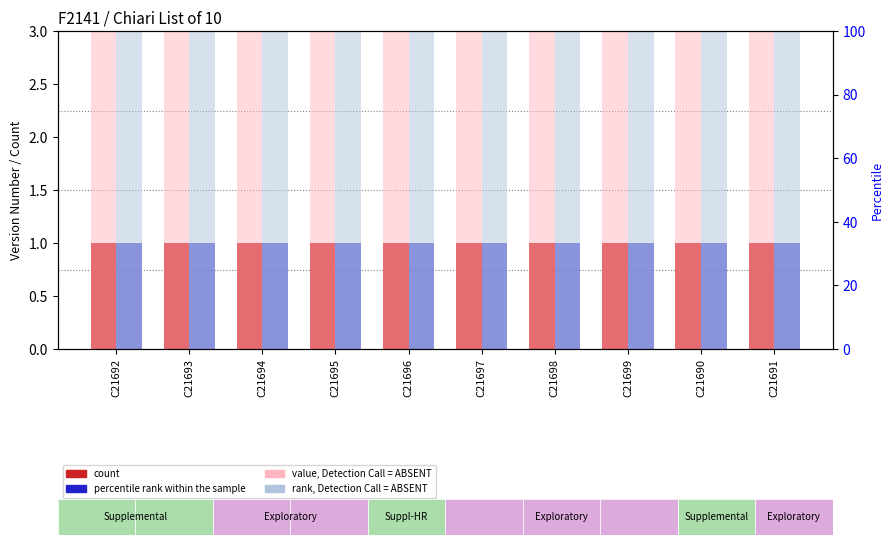

At which label is count closest to 1?

C21692